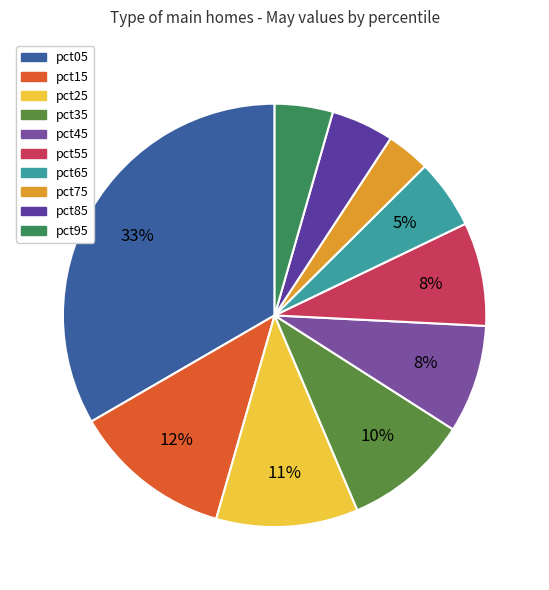

To the nearest percent, what percentage of the pie is pct95?

4%